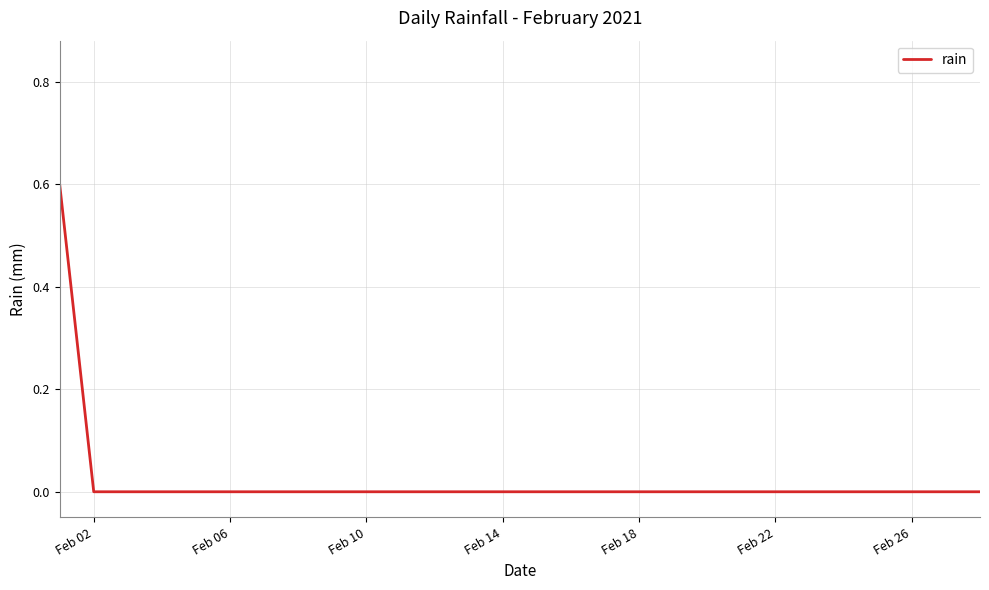

What is the maximum value shown in the chart?

0.6